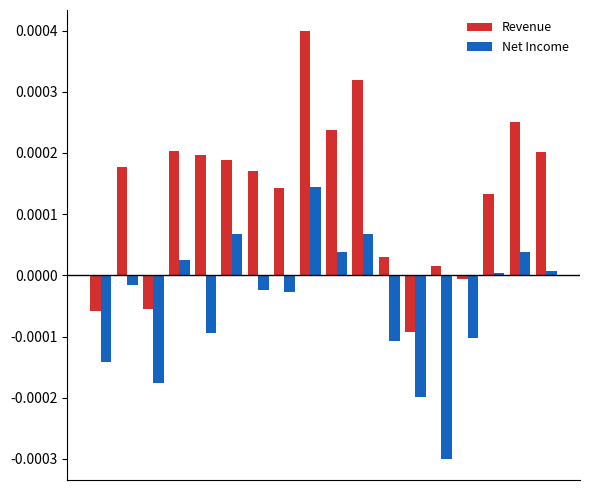

Does the chart contain stacked bars?

No